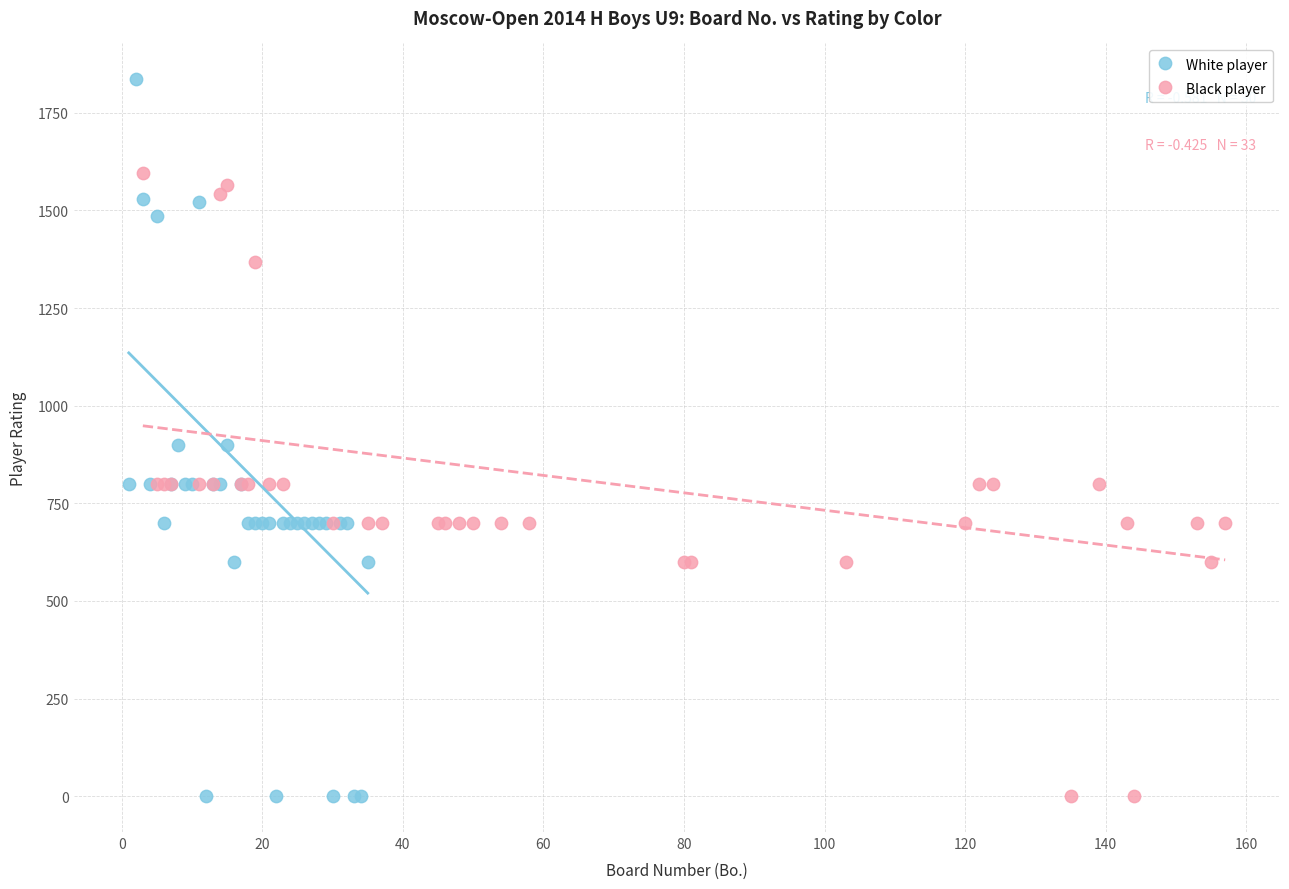

Which series has the widest spread of Y values?

White player